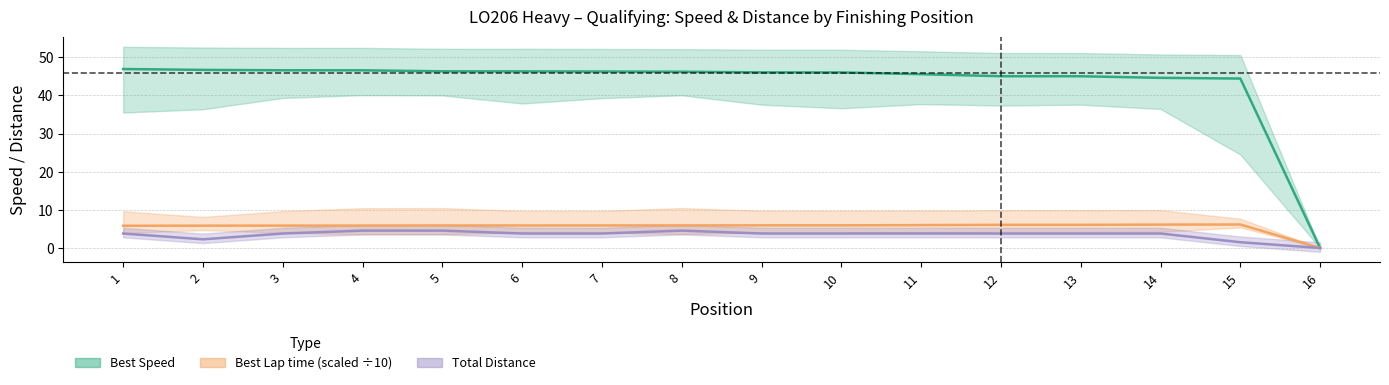

Reading left to right, transcribe all the data shown in this chart.

Best Speed: 1=46.9	2=46.7	3=46.6	4=46.6	5=46.3	6=46.3	7=46.3	8=46.2	9=46.0	10=46.0	11=45.6	12=45.0	13=45.0	14=44.6	15=44.4	16=0.0
Best Lap time (scaled): 1=5.8	2=5.9	3=5.9	4=5.9	5=5.9	6=5.9	7=5.9	8=5.9	9=5.9	10=5.9	11=6.0	12=6.1	13=6.1	14=6.1	15=6.2	16=0.0
Total Distance: 1=3.8	2=2.3	3=3.8	4=4.6	5=4.6	6=3.8	7=3.8	8=4.6	9=3.8	10=3.8	11=3.8	12=3.8	13=3.8	14=3.8	15=1.5	16=0.0